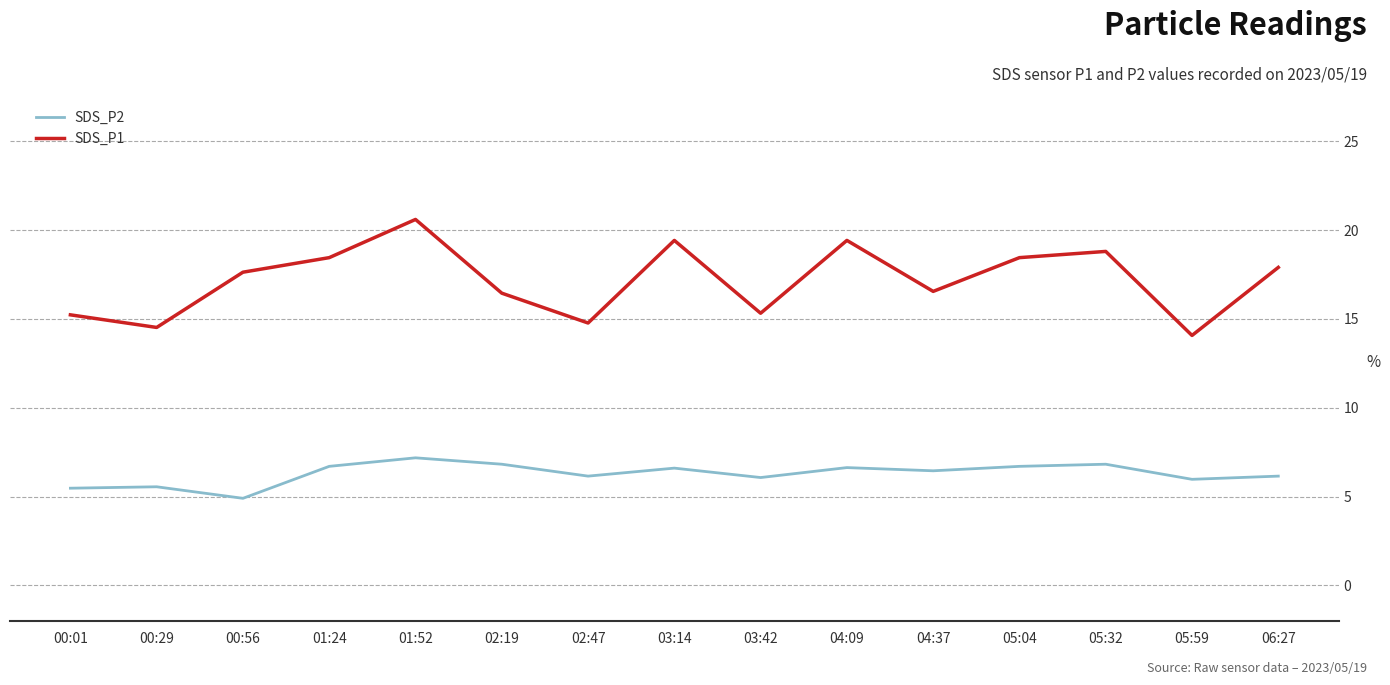

At how many categories does at least one series exceed 6?

15